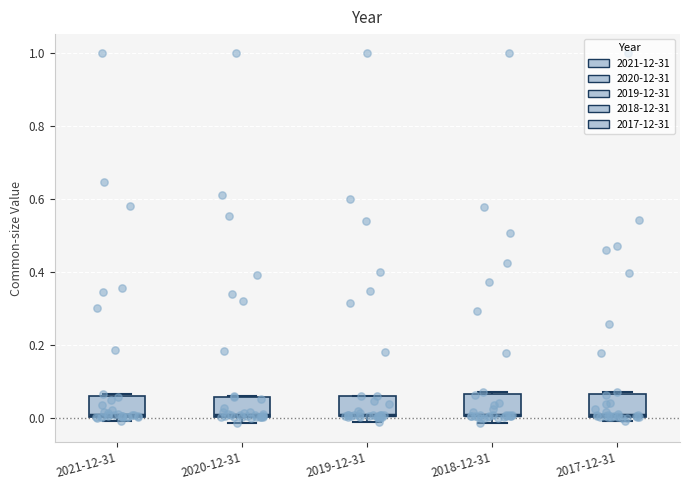

Reading left to right, transcribe this box plot: for each box, give where its median line is, the range the box spans, and where its two whiskers end, as read against the y-axis. The values are not printed on the chart, so give them approximately, as read against the axis.

2021-12-31: median 0.00, box 0.00 to 0.06, whiskers -0.02 to 0.06
2020-12-31: median 0.00, box 0.00 to 0.06, whiskers -0.02 to 0.06
2019-12-31: median 0.00 (drawn on the box's lower edge), box 0.00 to 0.06, whiskers -0.02 to 0.06
2018-12-31: median 0.00 (drawn on the box's lower edge), box 0.00 to 0.06, whiskers -0.02 to 0.08
2017-12-31: median 0.00 (drawn on the box's lower edge), box 0.00 to 0.06, whiskers 0.00 (just below the box's lower edge) to 0.08